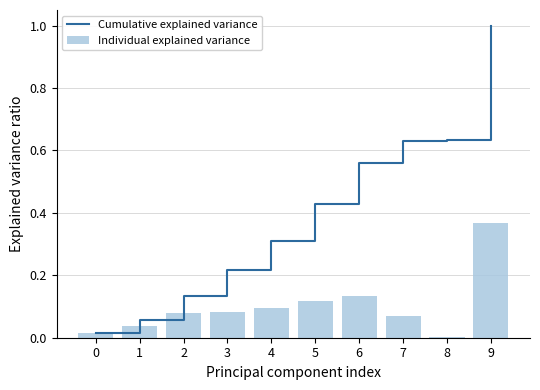

Rank the categories by Cumulative explained variance value from lowest to highest.

0, 1, 2, 3, 4, 5, 6, 7, 8, 9